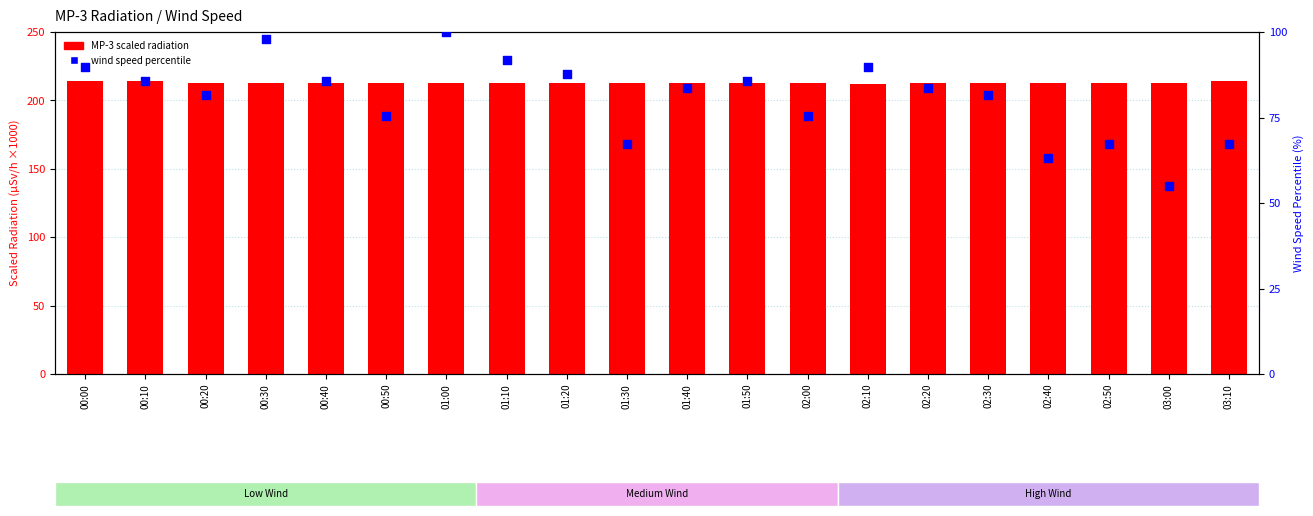

Which series reaches the maximum Y coordinate?

MP-3 (scaled)